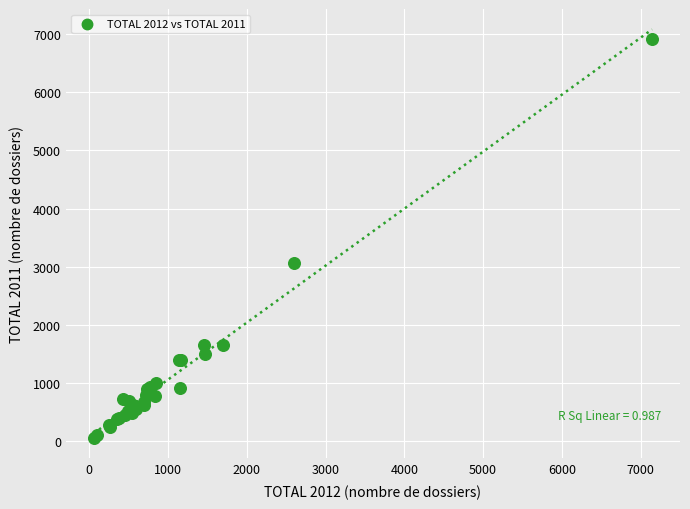

What Y value in the scatter plot is closest to 3487?

3071